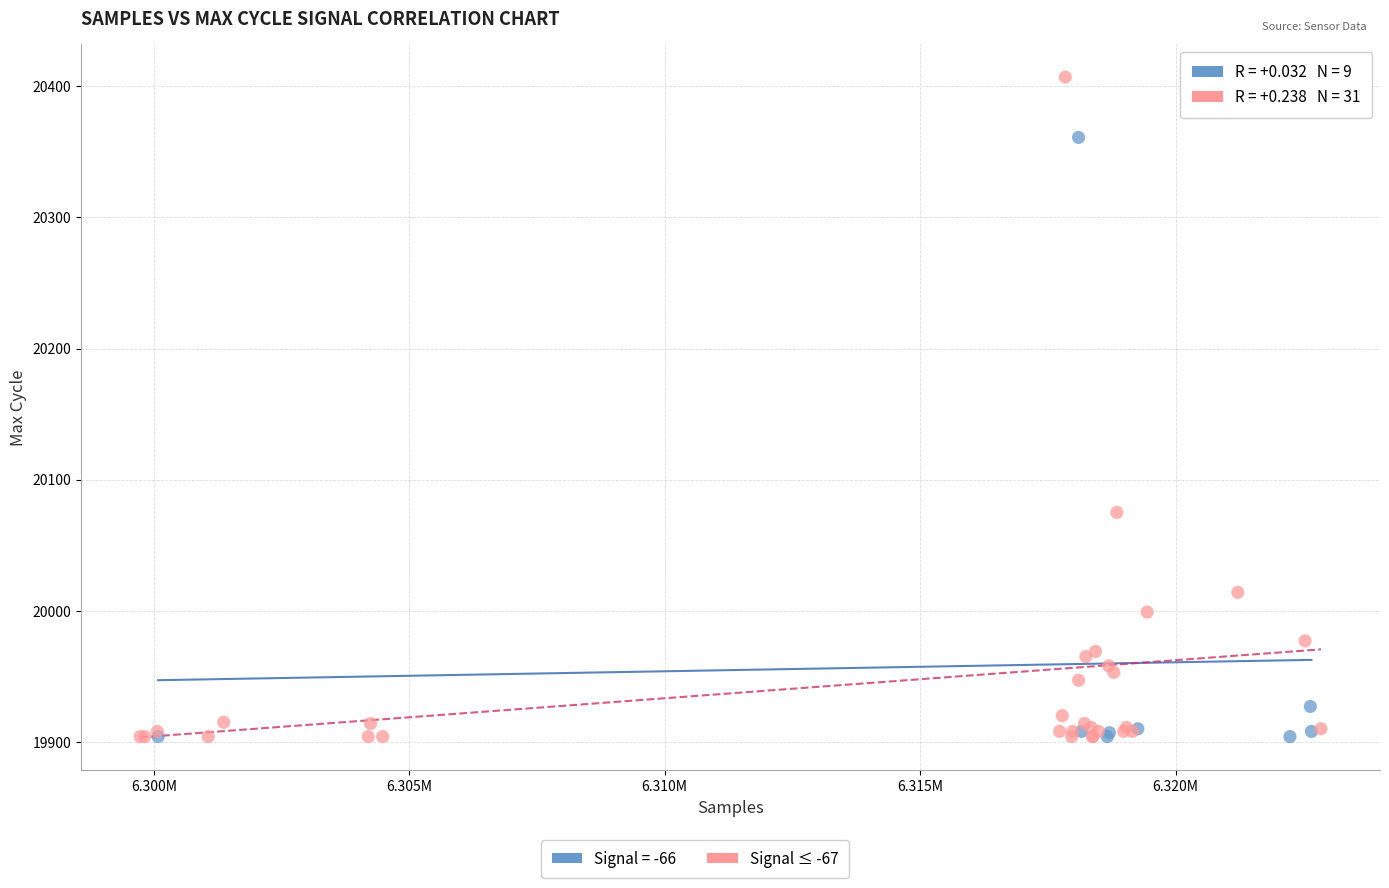

Which series reaches the maximum Y coordinate?

Signal ≤ -67